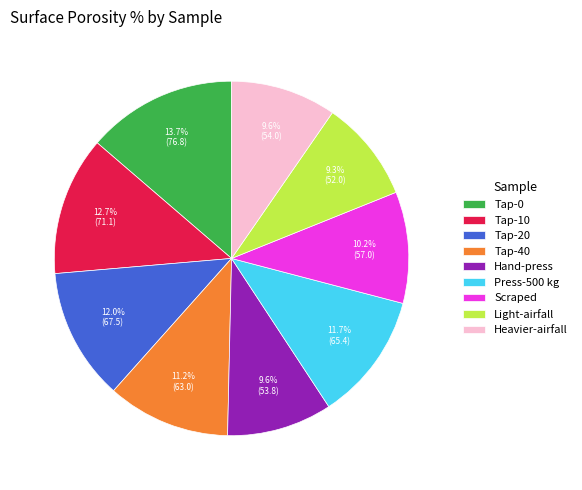

How many slices are in this pie chart?

9